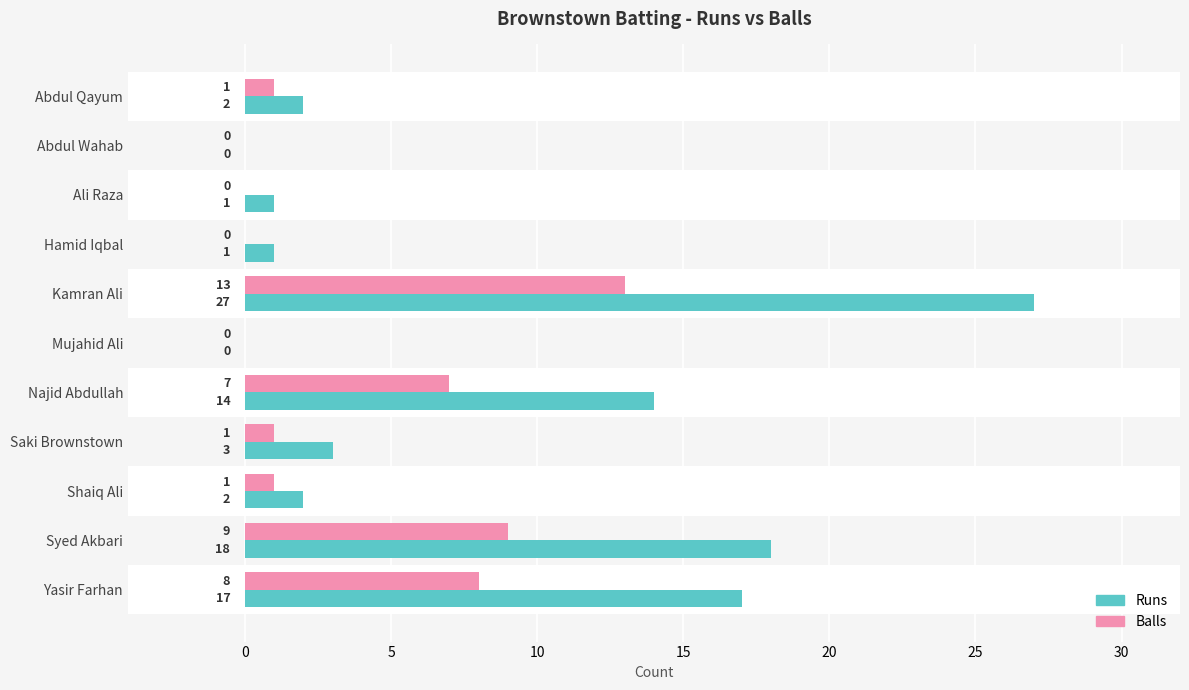

Is it true that Runs equals 17 at Yasir Farhan?

True